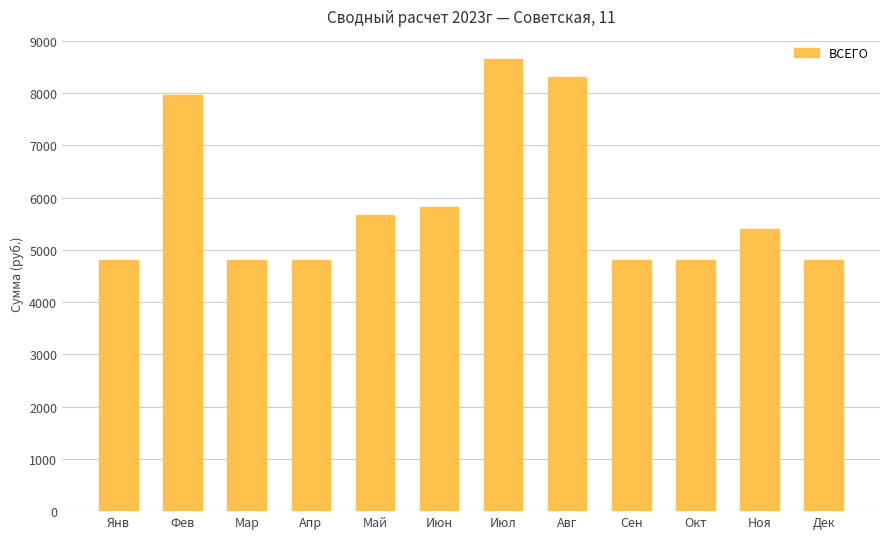

Reading left to right, list all the values displayed in this chart.

Янв=4808.3	Фев=7968.3	Мар=4808.3	Апр=4808.3	Май=5670.8	Июн=5817.2	Июл=8659.6	Авг=8313.0	Сен=4808.3	Окт=4808.3	Ноя=5402.1	Дек=4808.3